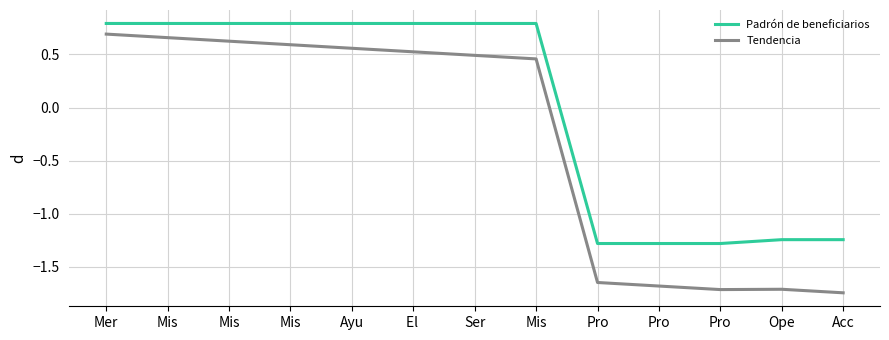

How many positive values does the Tendencia series have?

8